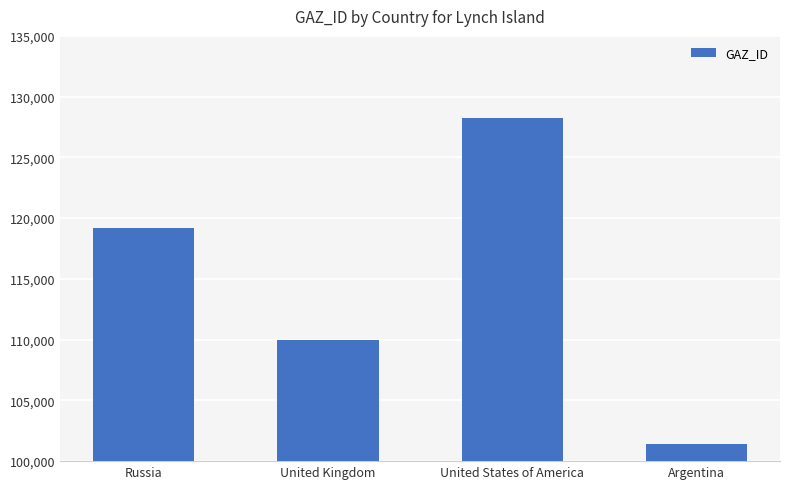

What is the value of the 1st bar from the left?

119165